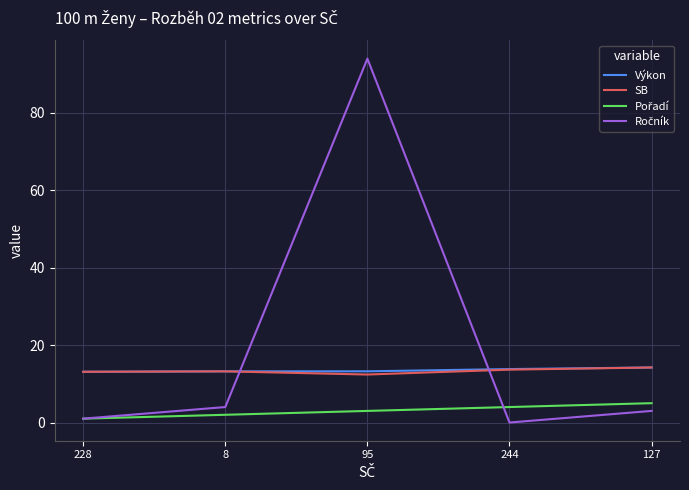

True or false: Výkon has a value of 13.2 at 95.

True